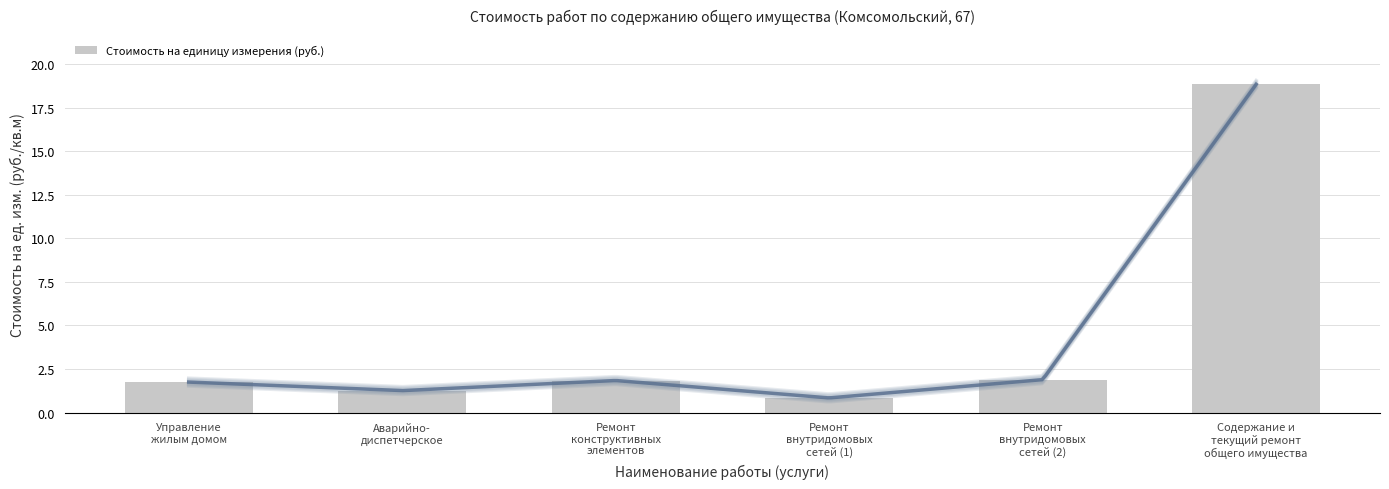

What is the average value?

4.4